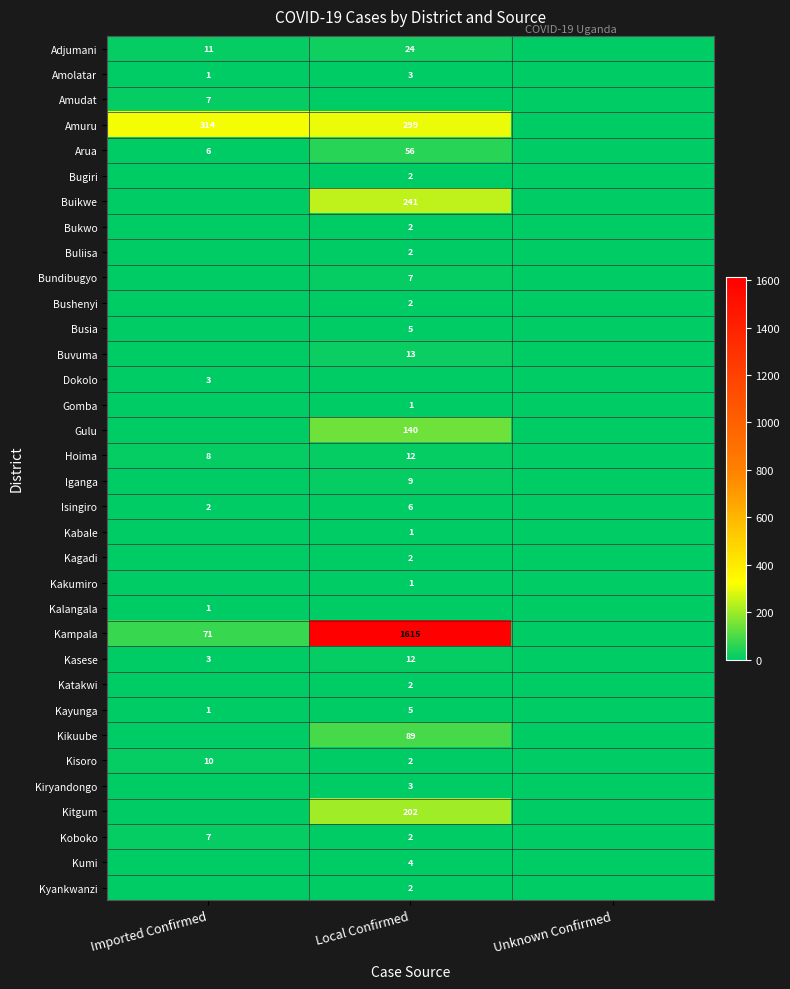

True or false: Busia has a value of 8 at Local Confirmed.

False